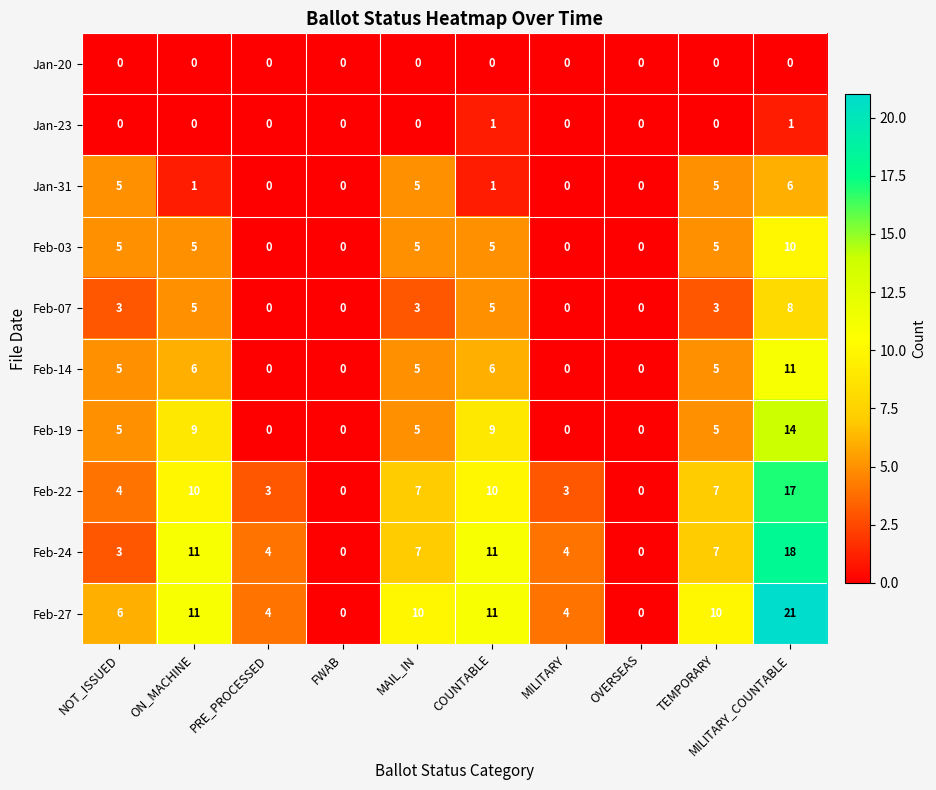

True or false: Feb-27 has a value of 4 at MILITARY.

True